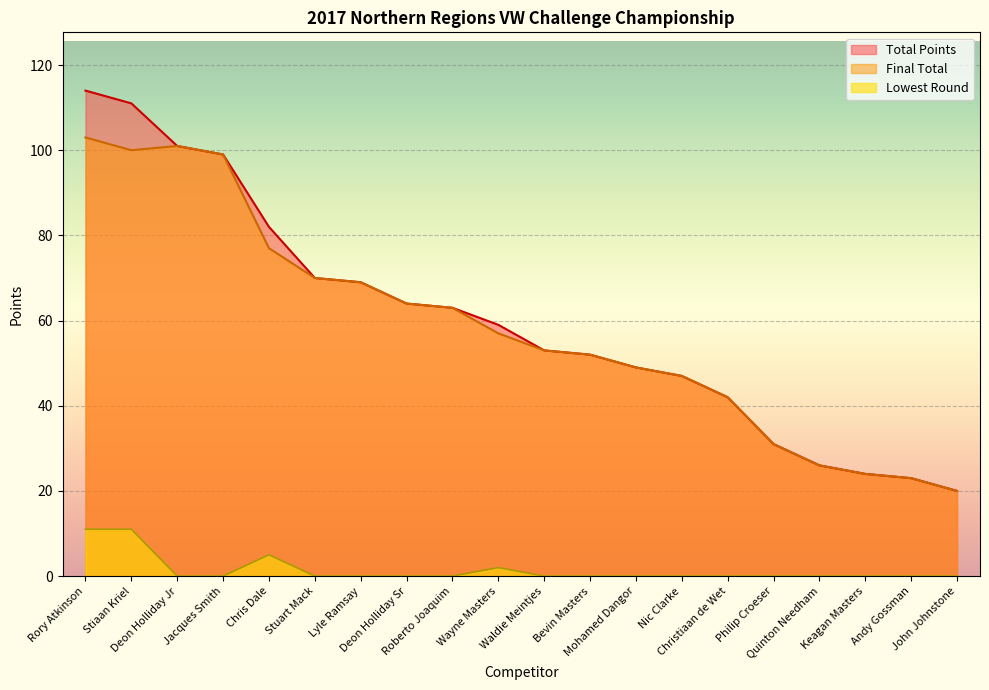

At which label does Lowest Round reach its minimum?

Deon Holliday Jr